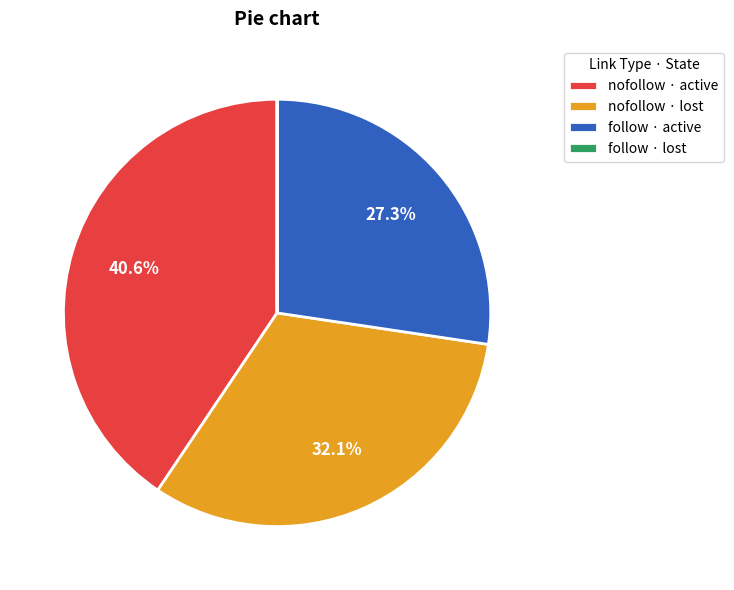

Approximately how many times larger is the value at nofollow · active compared to follow · active?

1.5